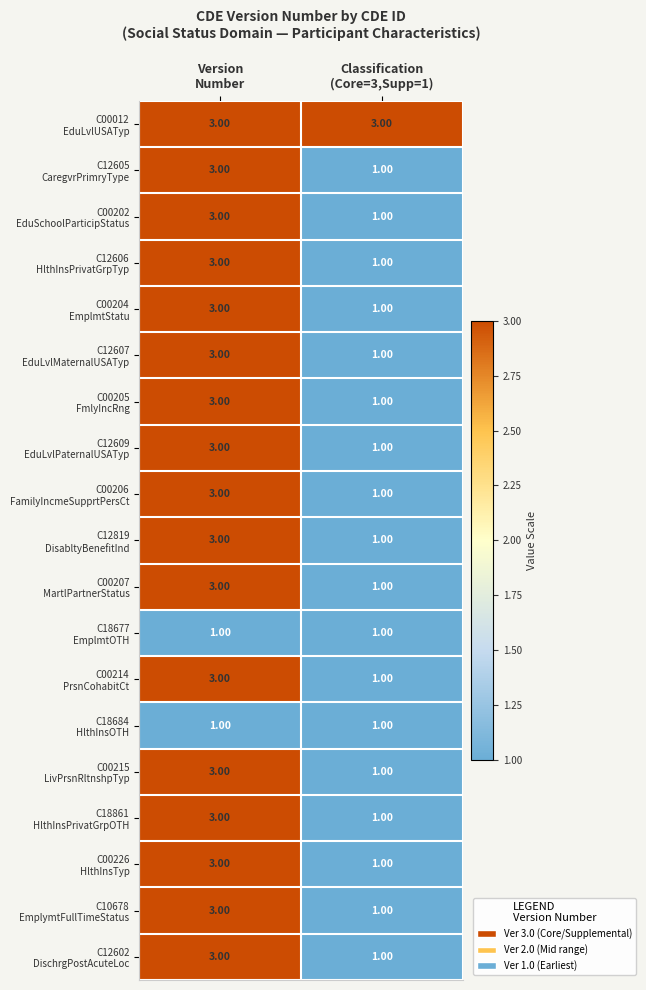

How many distinct data groups are displayed?

19